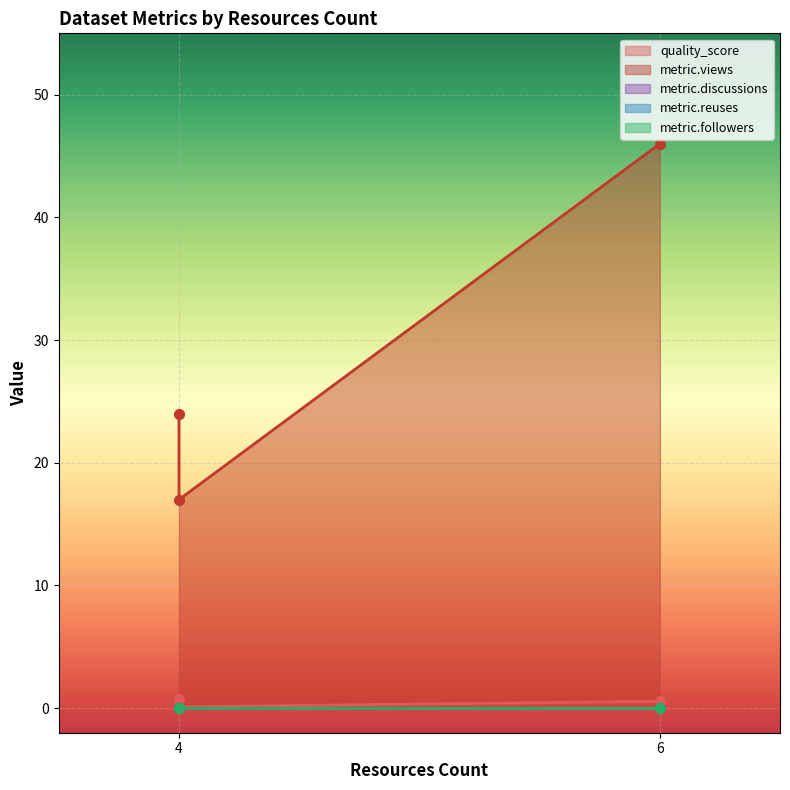

Rank the series by their maximum value, from highest to lowest.

metric.views, quality_score, metric.discussions, metric.reuses, metric.followers